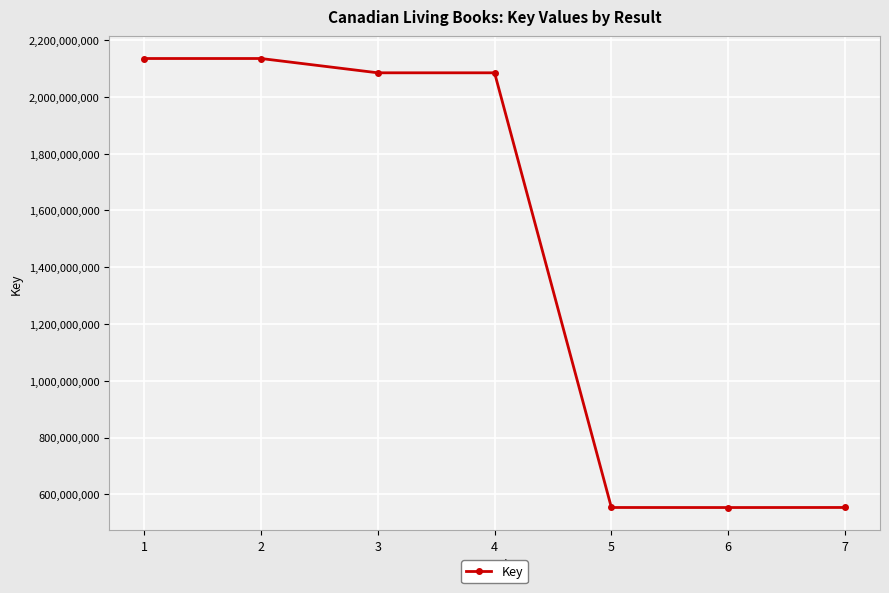

What is the value of the 7th point from the left?

553792490